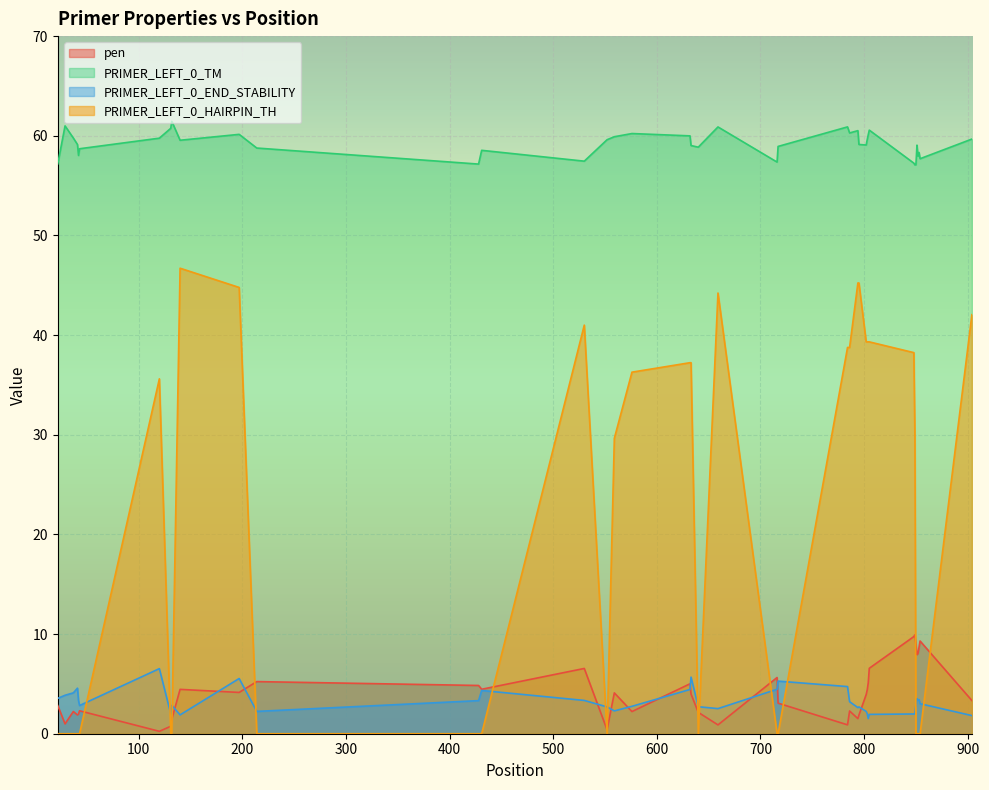

Does the chart display data point markers on the line(s)?

No